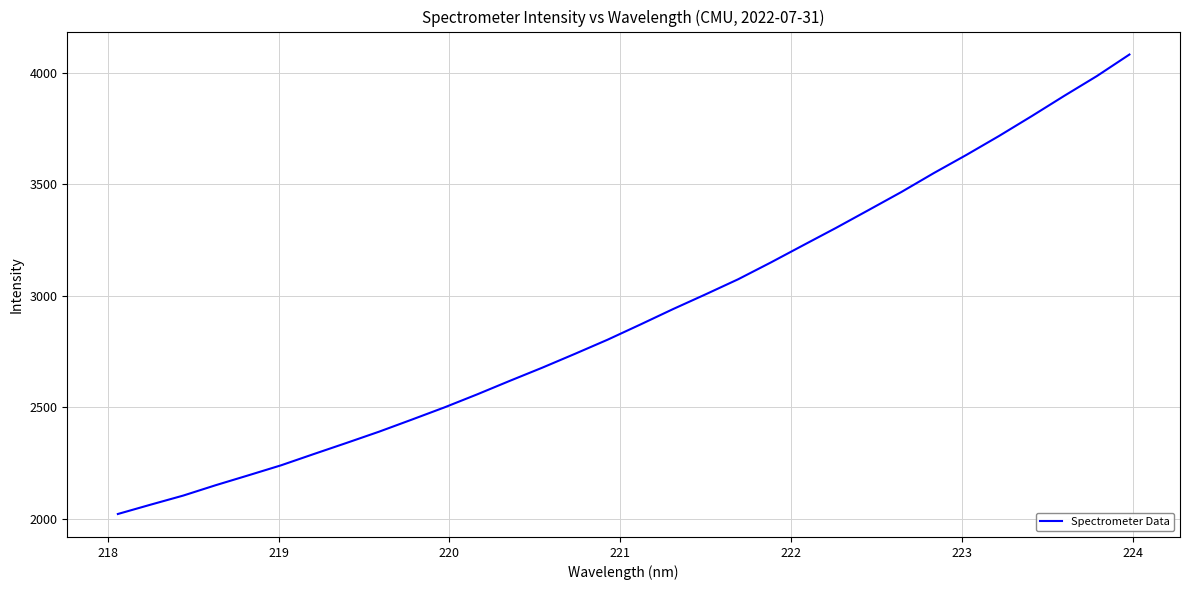

What is the difference between the maximum and minimum values?

2060.7